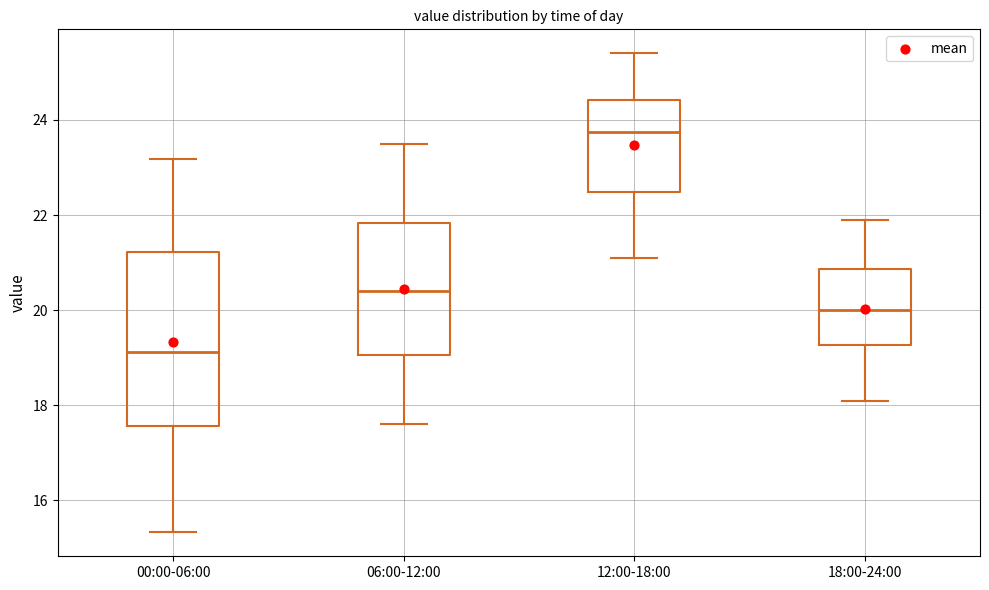

Reading left to right, transcribe this box plot: for each box, give where its median line is, the range the box spans, and where its two whiskers end, as read against the y-axis. The values are not printed on the chart, so give them approximately, as read against the axis.

00:00-06:00: median 19.2, box 17.6 to 21.2, whiskers 15.4 to 23.2
06:00-12:00: median 20.4, box 19.0 to 21.8, whiskers 17.6 to 23.6
12:00-18:00: median 23.8, box 22.4 to 24.4, whiskers 21.2 to 25.4
18:00-24:00: median 20.0, box 19.2 to 20.8, whiskers 18.2 to 22.0